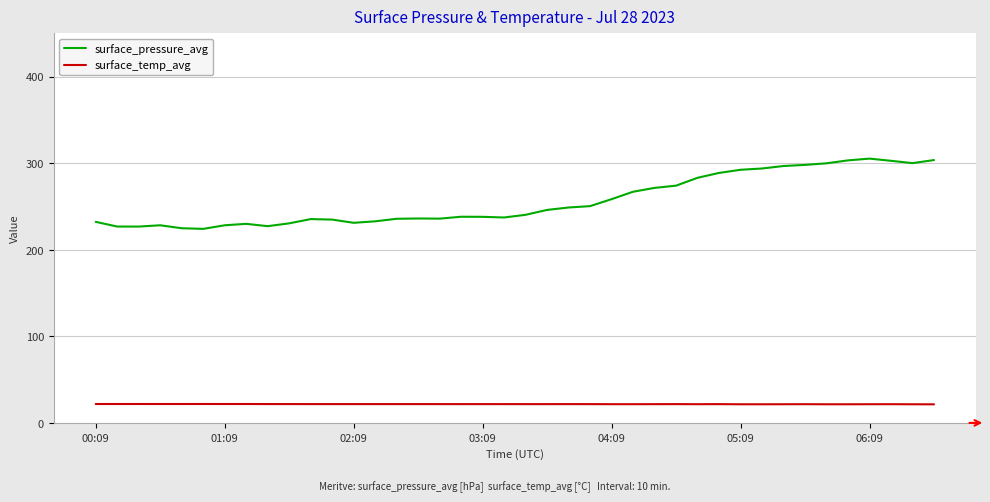

Does the chart display data point markers on the line(s)?

No